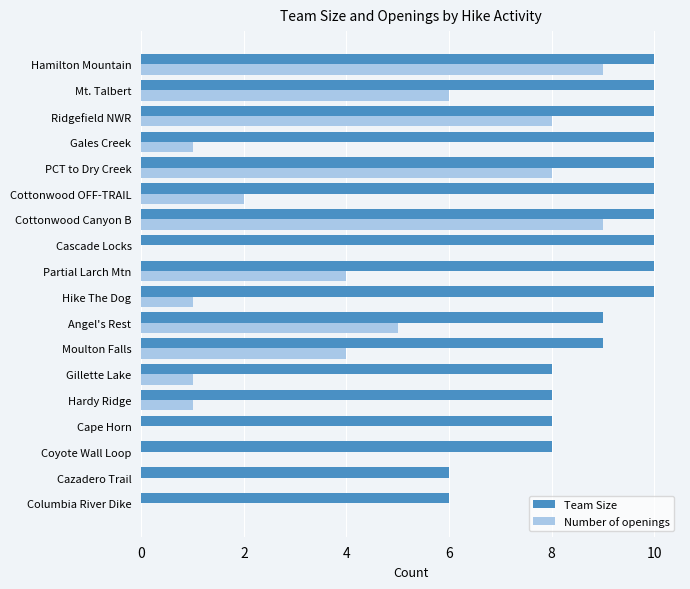

True or false: Team Size has a value of 2 at Angel's Rest.

False